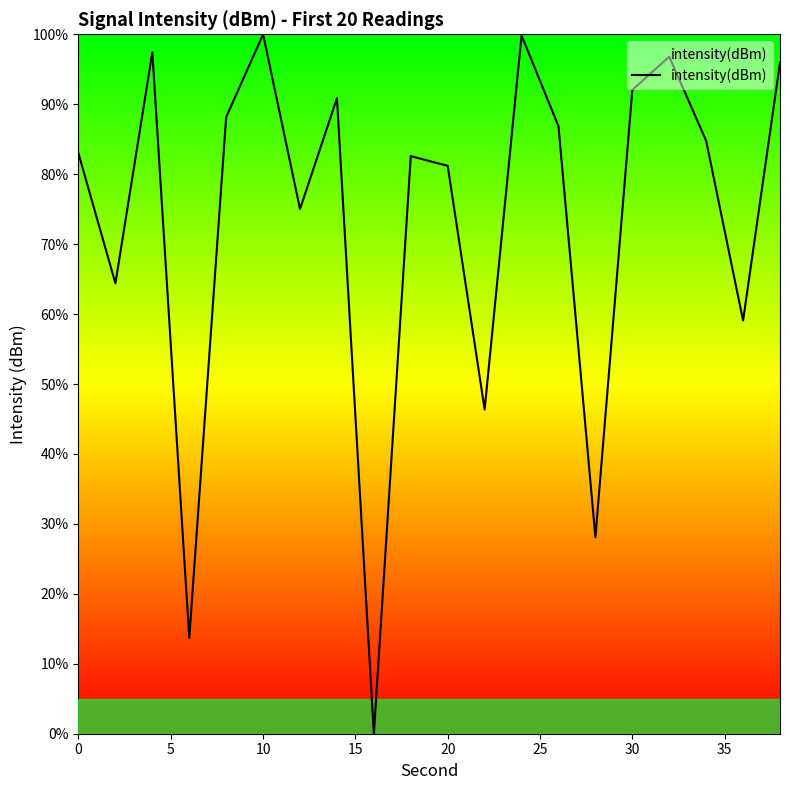

Does the chart have visible grid lines?

No